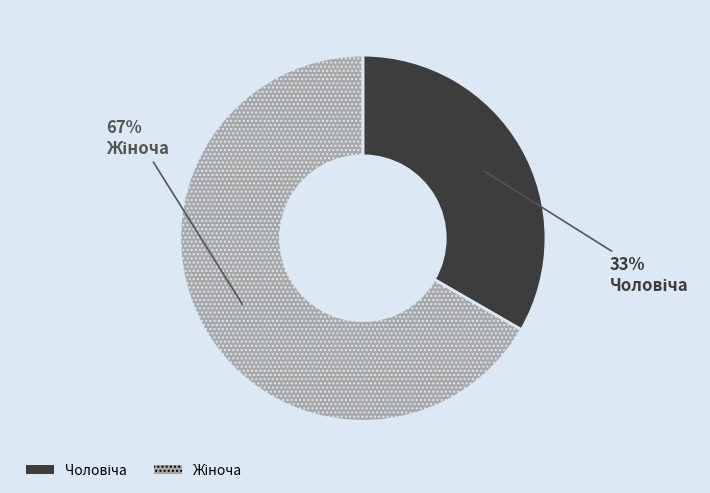

Is there any slice that represents more than half of the pie?

Yes